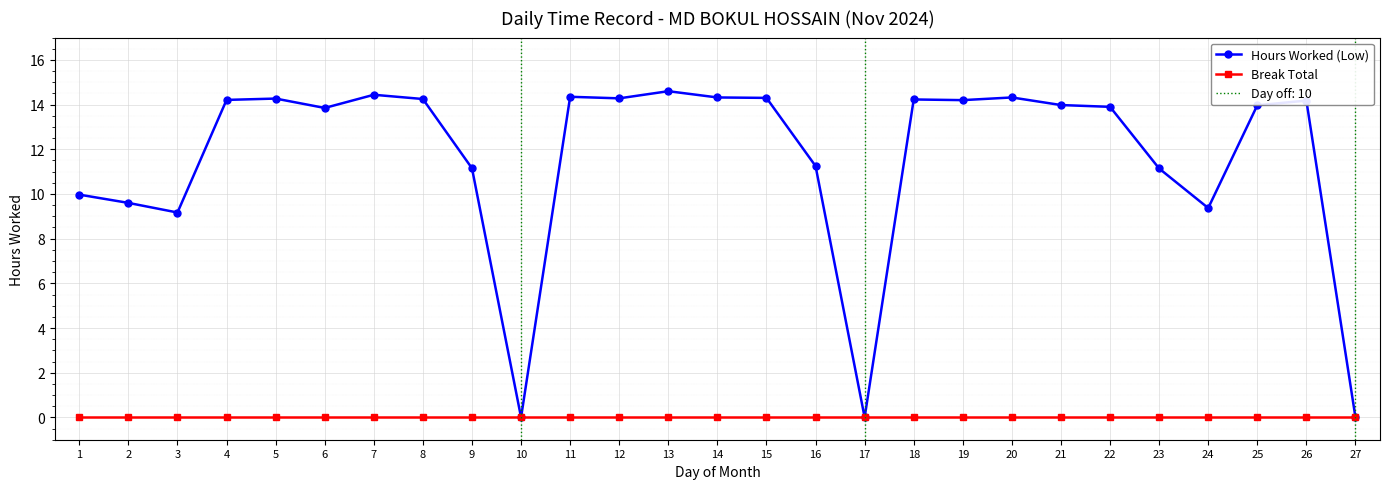

How many interior local valleys does the Hours Worked (Low) series have?

7